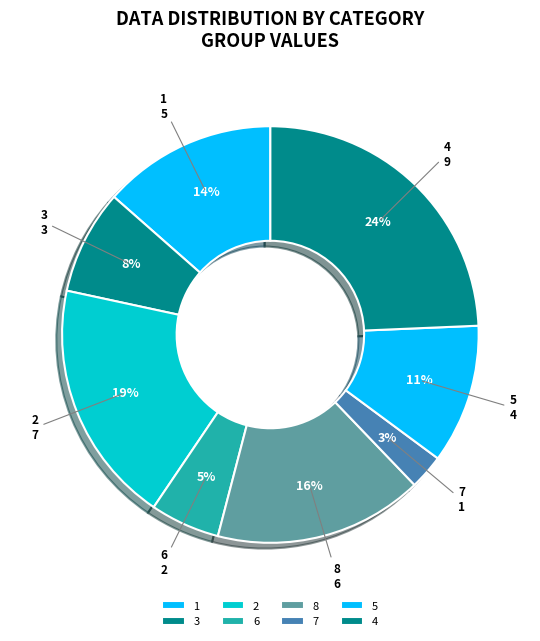

Is there any slice that represents more than half of the pie?

No